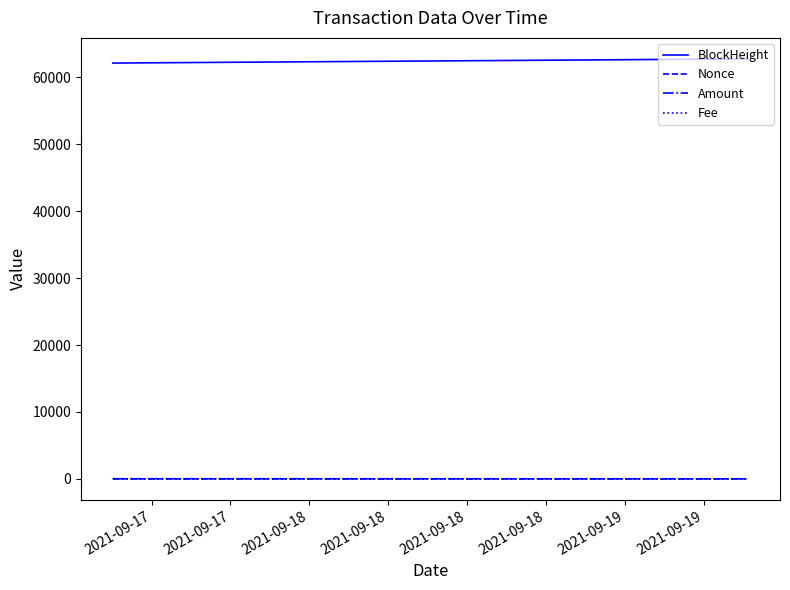

Which series has the largest total across all categories?

BlockHeight